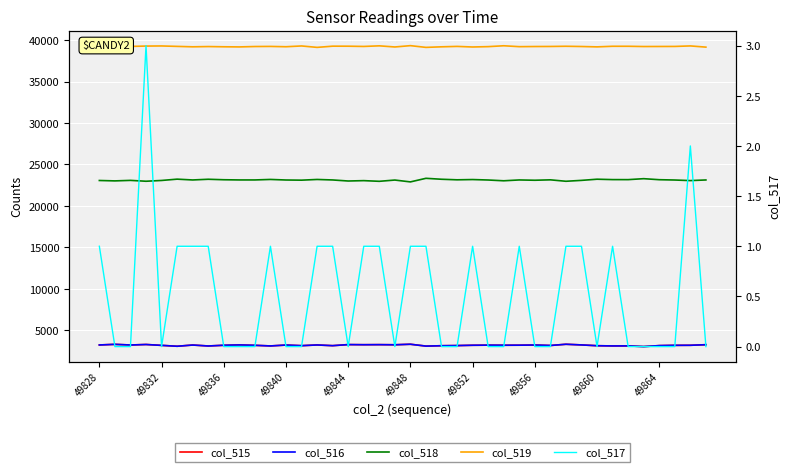

True or false: col_516 and col_517 intersect in this chart.

False